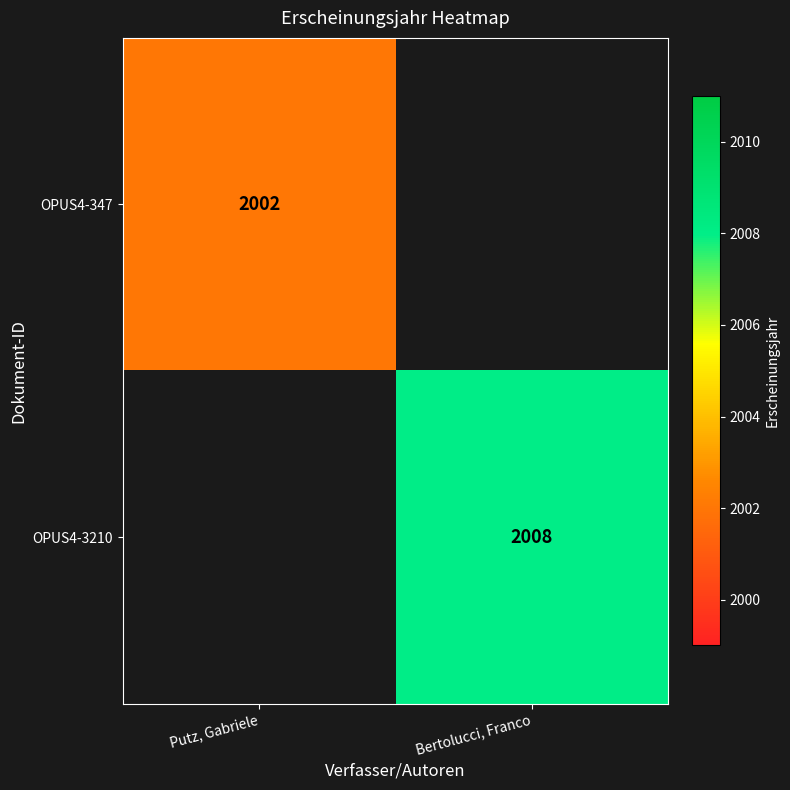

True or false: OPUS4-347 has a value of 2002 at Putz, Gabriele.

True